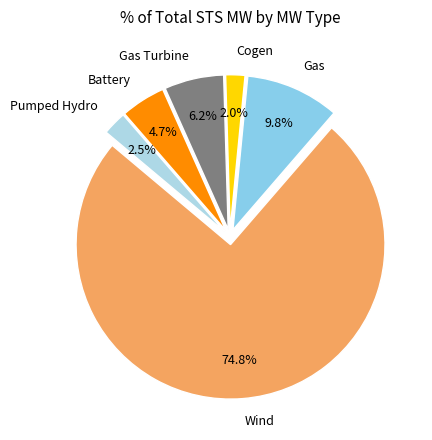

To the nearest percent, what is the average slice percentage?

17%